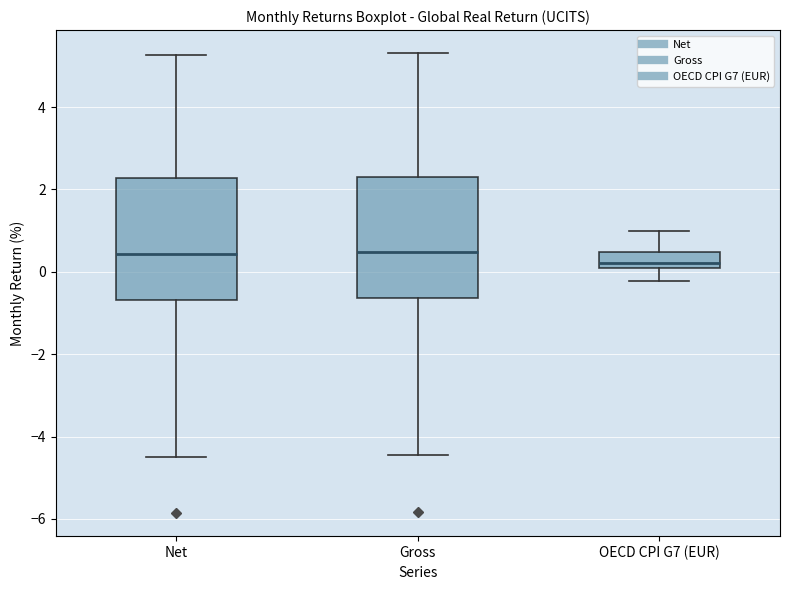

Where is the upper edge of the box for Net on the y-axis? The values are not printed on the chart, so give them approximately, as read against the axis.

2.2